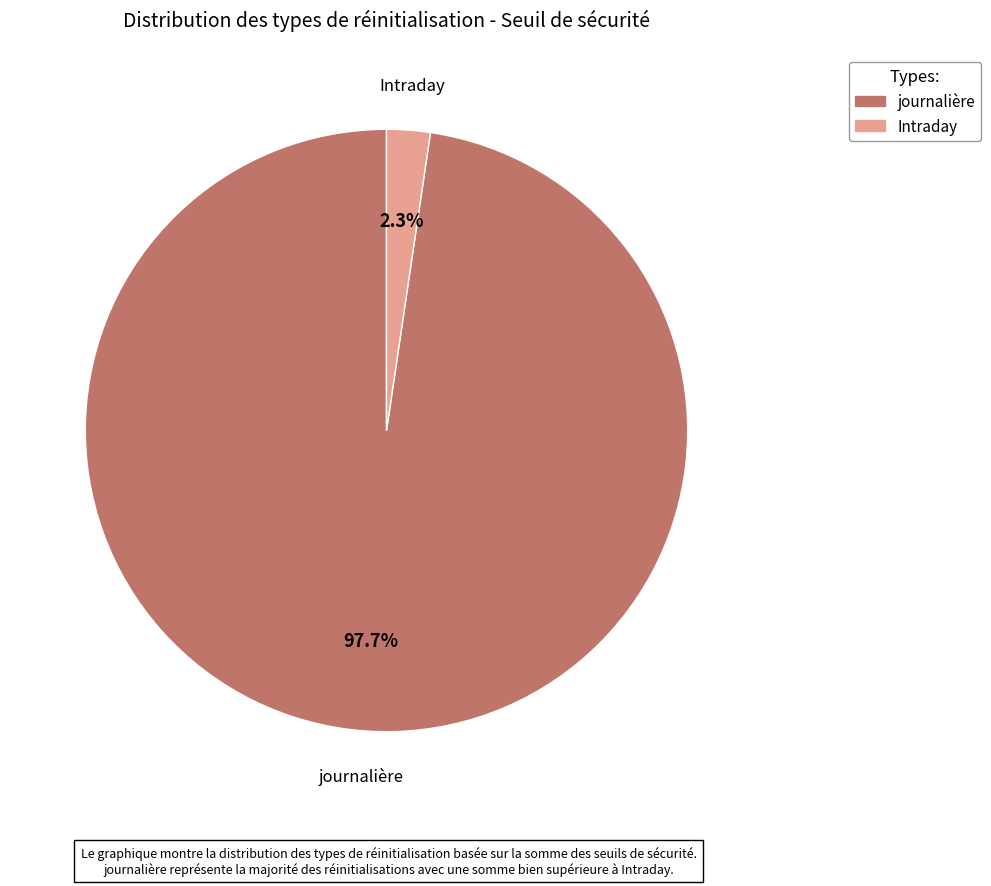

To the nearest percent, what percentage of the pie is Intraday?

2%